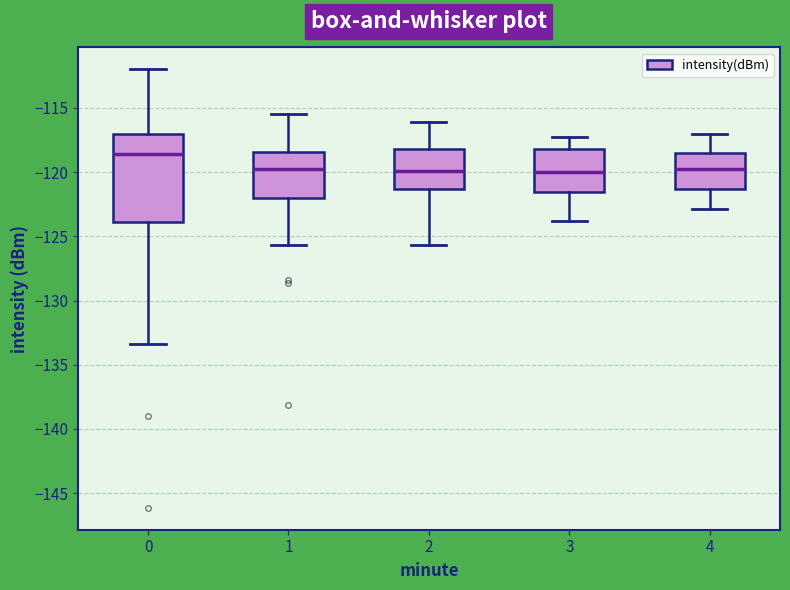

Reading left to right, read every box against the y-axis: the position of its median line, the range the box covers, and the ends of its whiskers. The values are not printed on the chart, so give them approximately, as read against the axis.

0: median -118.5, box -124.0 to -117.0, whiskers -133.5 to -112.0
1: median -119.5, box -122.0 to -118.5, whiskers -125.5 to -115.5
2: median -120.0, box -121.5 to -118.0, whiskers -125.5 to -116.0
3: median -120.0, box -121.5 to -118.0, whiskers -124.0 to -117.0
4: median -120.0, box -121.5 to -118.5, whiskers -123.0 to -117.0